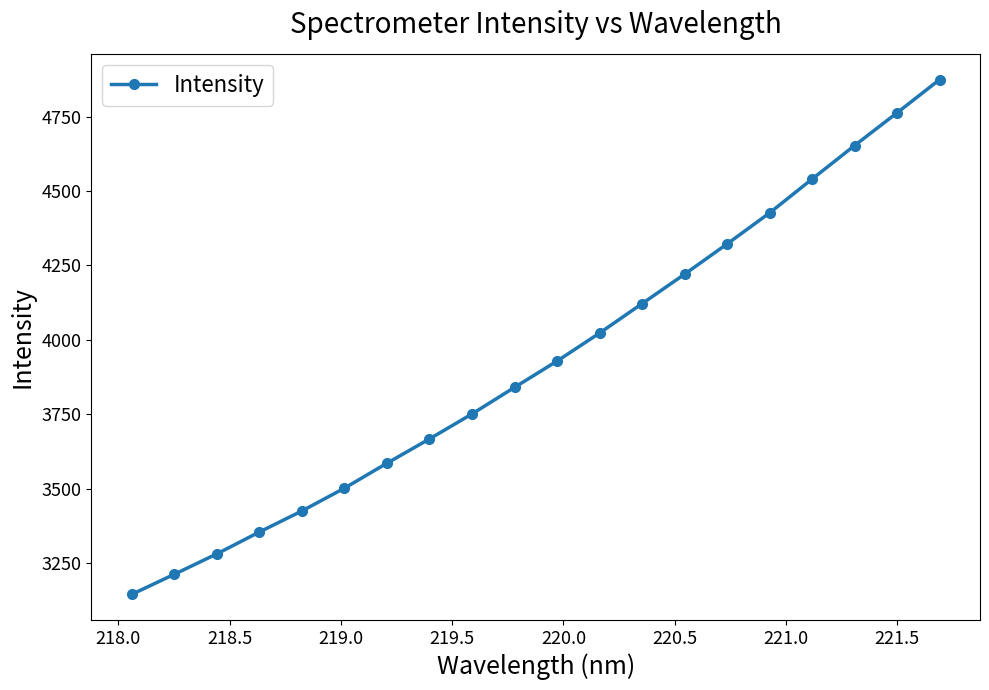

What is the difference between the second highest and minimum values?

1618.3